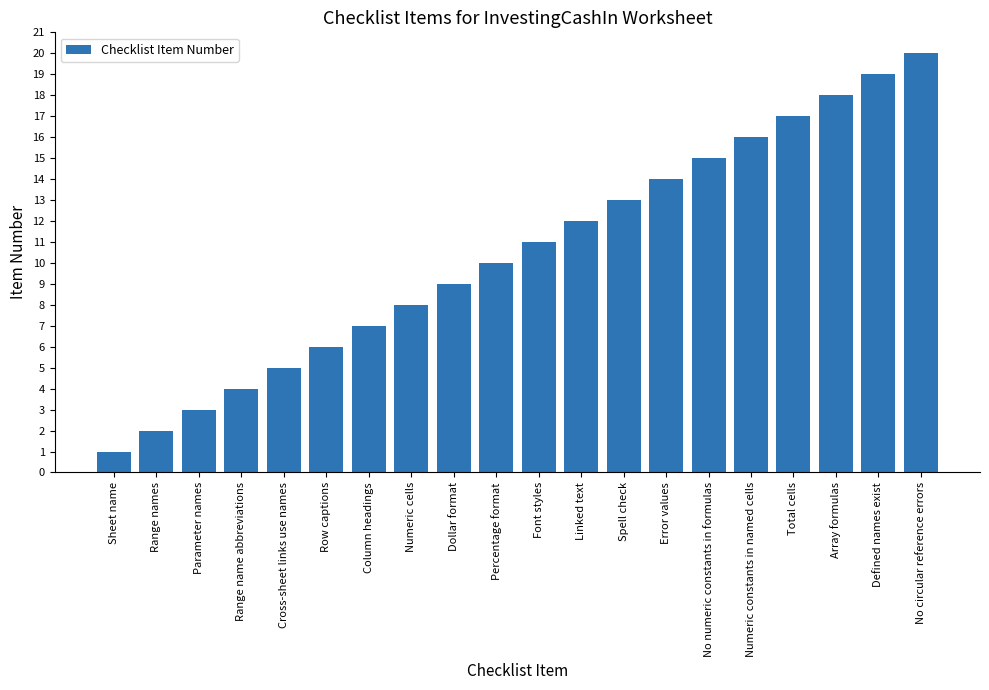

Between Linked text and Parameter names, which is larger?

Linked text